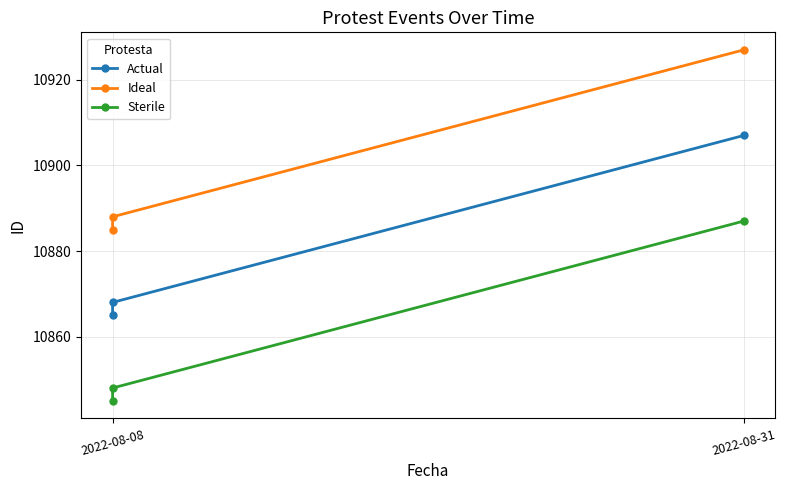

What are all the series names shown in the legend?

Actual, Ideal, Sterile